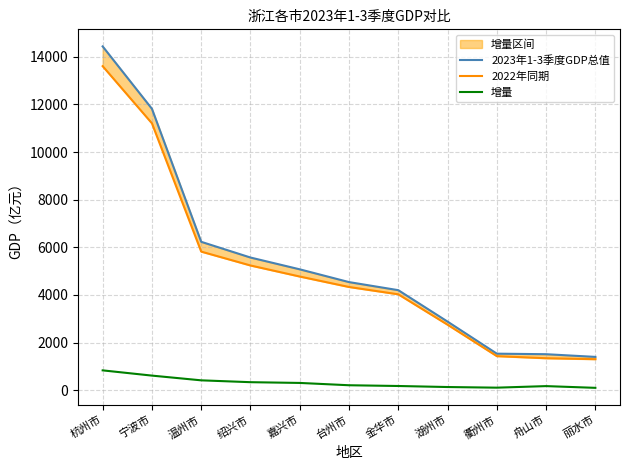

True or false: 2023年1-3季度GDP总值 has a value of 5074.3 at 嘉兴市.

True